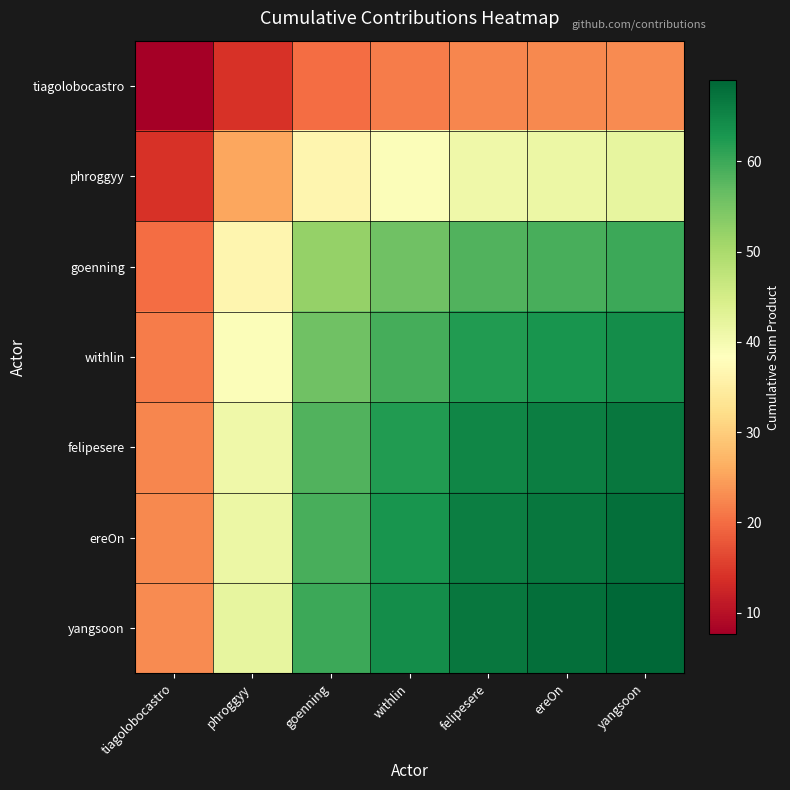

Reading right to left, transcribe all the data shown in this chart.

tiagolobocastro: yangsoon=23.0	ereOn=22.7	felipesere=22.3	withlin=21.3	goenning=20.0	phroggyy=14.0	tiagolobocastro=7.7
phroggyy: yangsoon=42.0	ereOn=41.4	felipesere=40.8	withlin=39.0	goenning=36.5	phroggyy=25.6	tiagolobocastro=14.0
goenning: yangsoon=60.0	ereOn=59.1	felipesere=58.3	withlin=55.7	goenning=52.2	phroggyy=36.5	tiagolobocastro=20.0
withlin: yangsoon=64.0	ereOn=63.1	felipesere=62.1	withlin=59.4	goenning=55.7	phroggyy=39.0	tiagolobocastro=21.3
felipesere: yangsoon=67.0	ereOn=66.0	felipesere=65.1	withlin=62.1	goenning=58.3	phroggyy=40.8	tiagolobocastro=22.3
ereOn: yangsoon=68.0	ereOn=67.0	felipesere=66.0	withlin=63.1	goenning=59.1	phroggyy=41.4	tiagolobocastro=22.7
yangsoon: yangsoon=69.0	ereOn=68.0	felipesere=67.0	withlin=64.0	goenning=60.0	phroggyy=42.0	tiagolobocastro=23.0